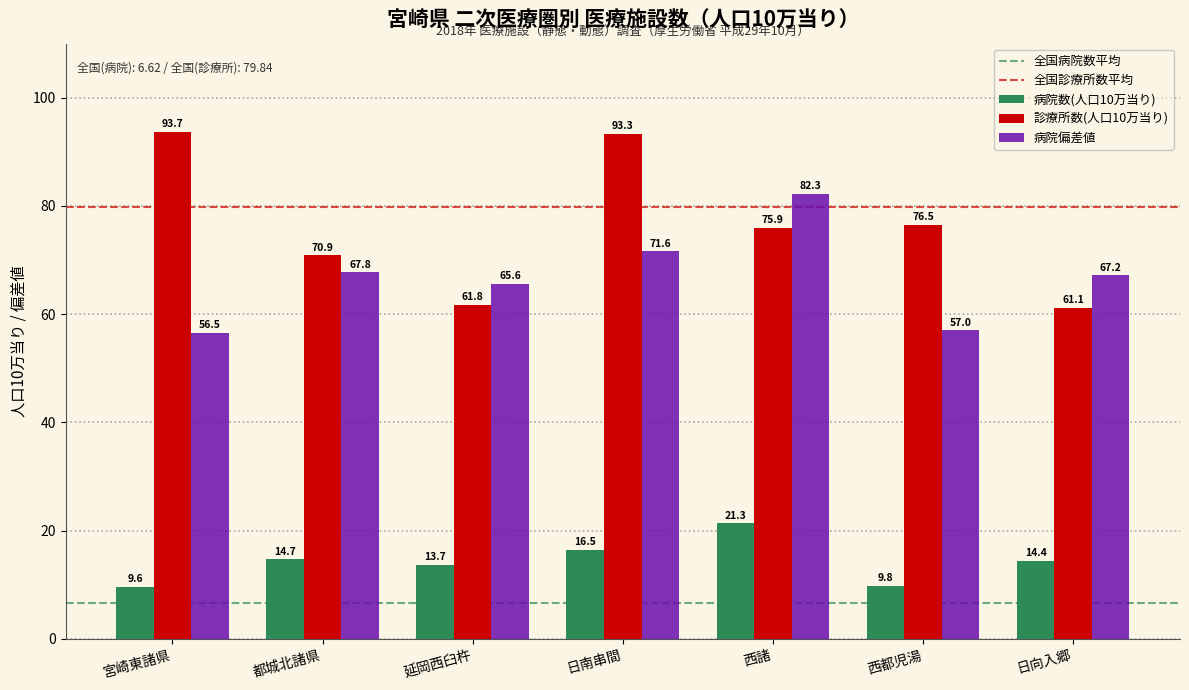

Reading left to right, what are all the values shown in this chart?

病院数(人口10万当り): 宮崎東諸県=9.6	都城北諸県=14.7	延岡西臼杵=13.7	日南串間=16.5	西諸=21.3	西都児湯=9.8	日向入郷=14.4
診療所数(人口10万当り): 宮崎東諸県=93.7	都城北諸県=70.9	延岡西臼杵=61.8	日南串間=93.3	西諸=75.9	西都児湯=76.5	日向入郷=61.1
病院偏差値: 宮崎東諸県=56.5	都城北諸県=67.8	延岡西臼杵=65.6	日南串間=71.6	西諸=82.3	西都児湯=57.0	日向入郷=67.2